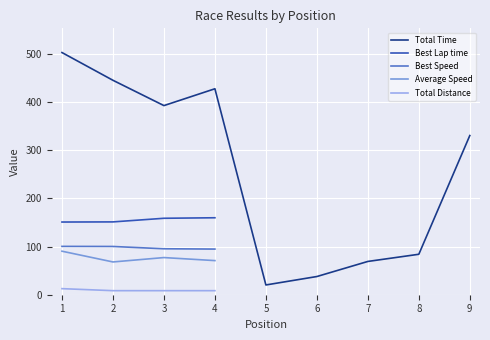

The value of Total Time at 7 is 69.0. True or false?

True